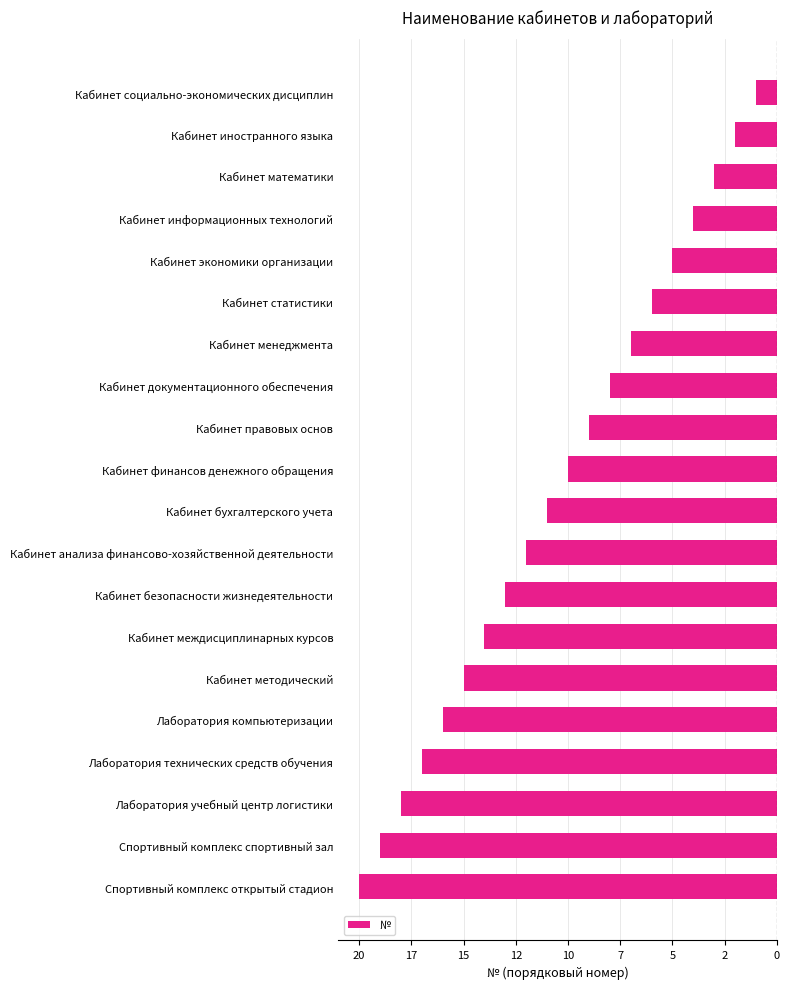

What is the difference between the second highest and minimum values?

18